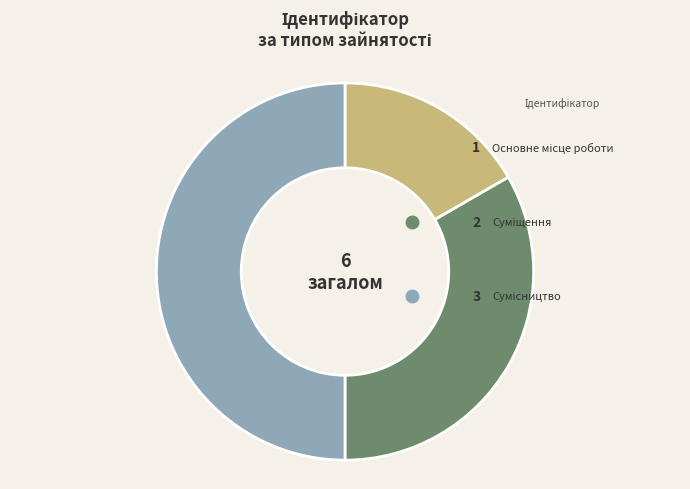

How many segments does this pie chart have?

3